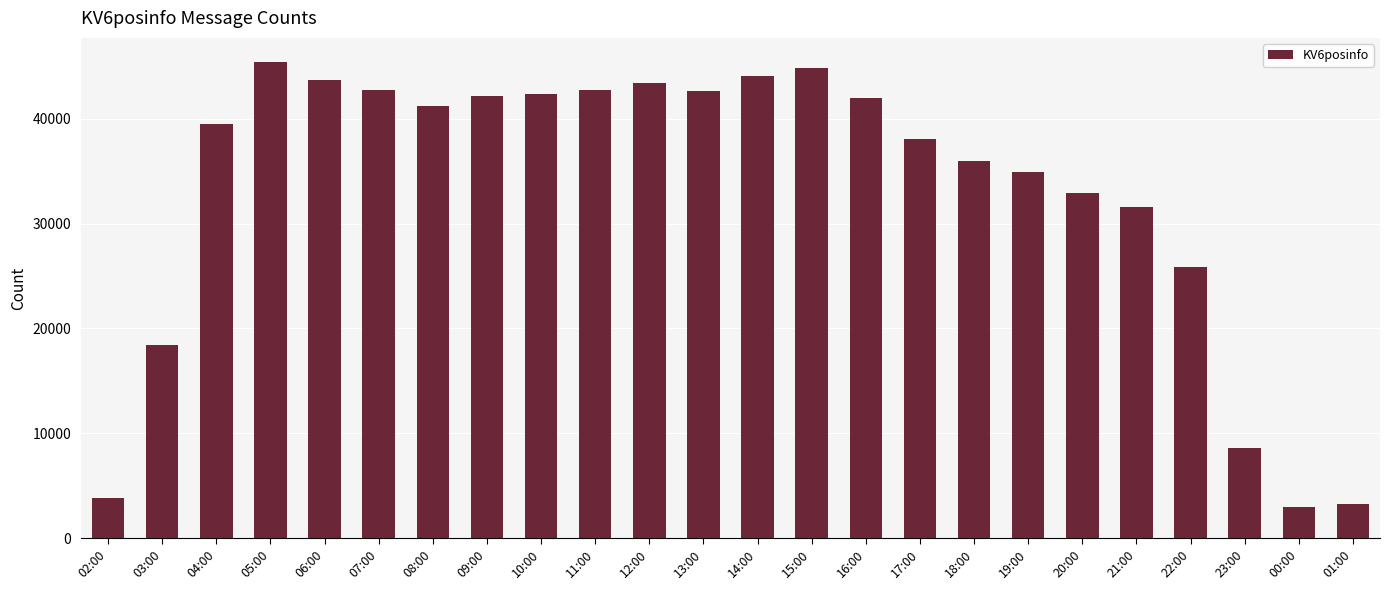

What is the sum of the values at 15:00 and 12:00?

88227